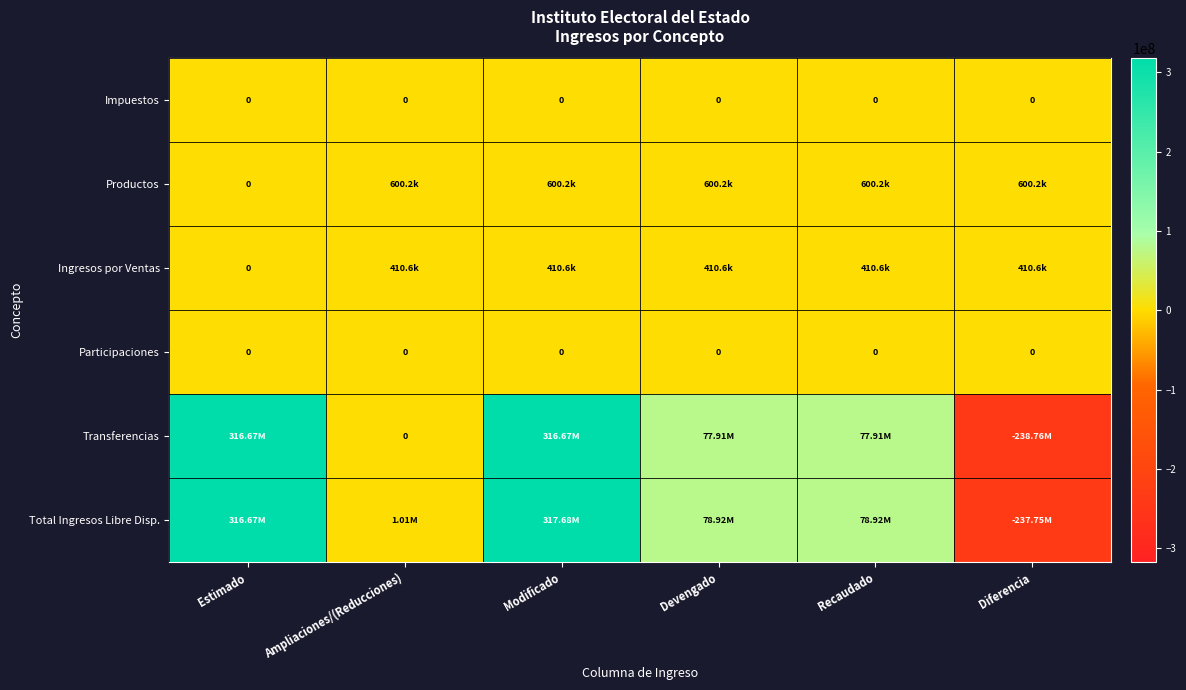

Which series has the largest total across all categories?

Total Ingresos Libre Disp.